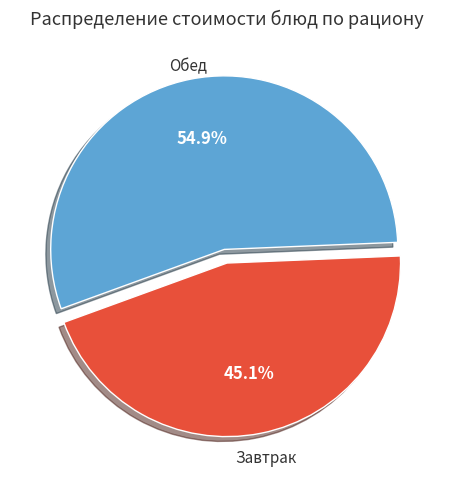

Is there any slice that represents more than half of the pie?

Yes